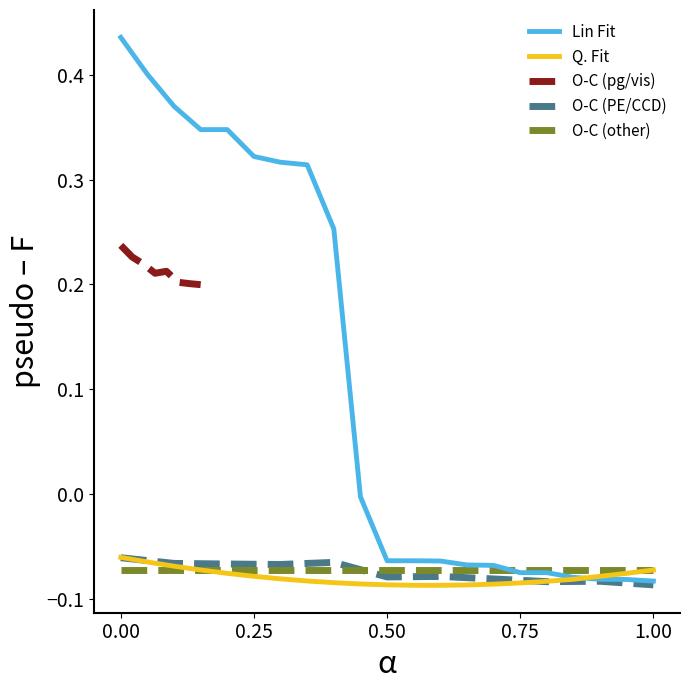

True or false: Q. Fit has more than 2 points higher than both neighbors.

False